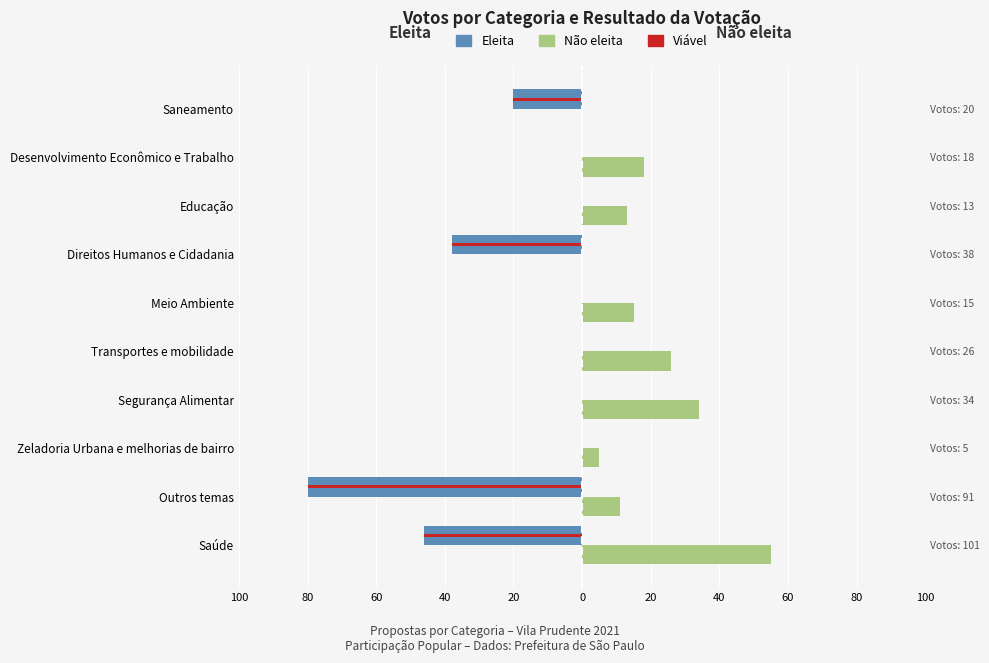

Which series changed the most between Outros temas and Meio Ambiente?

Eleita